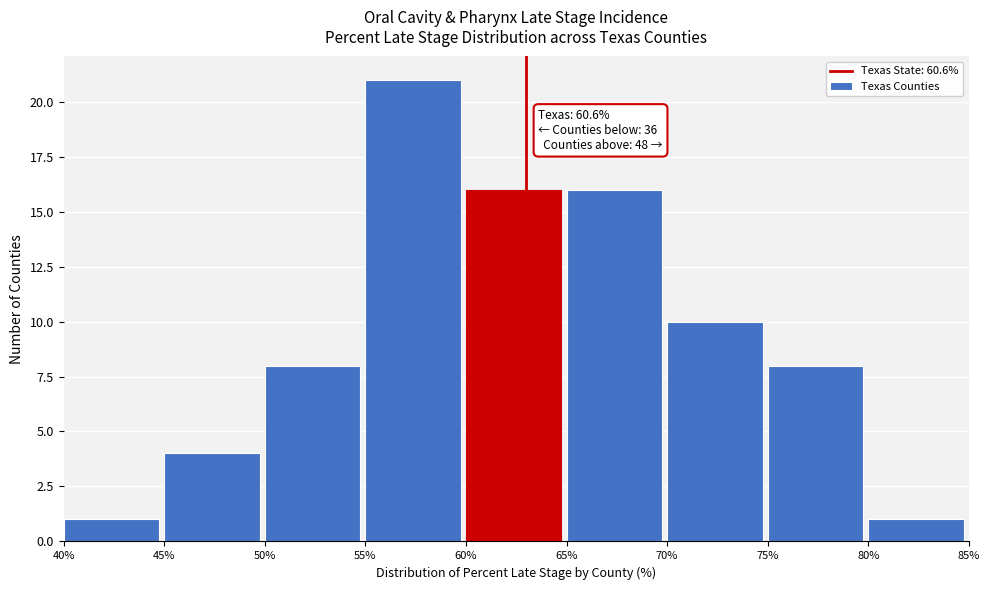

Over which range of the x-axis is the bar tallest?

55% to 60%